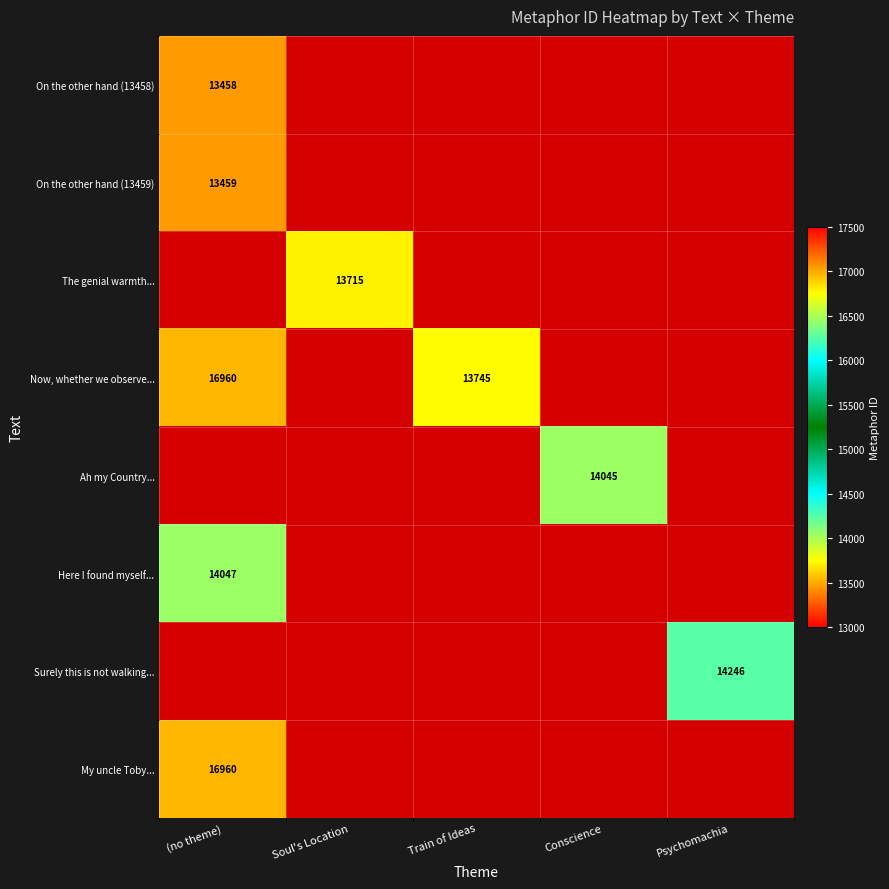

True or false: On the other hand (13459) has a value of 6184 at (no theme).

False